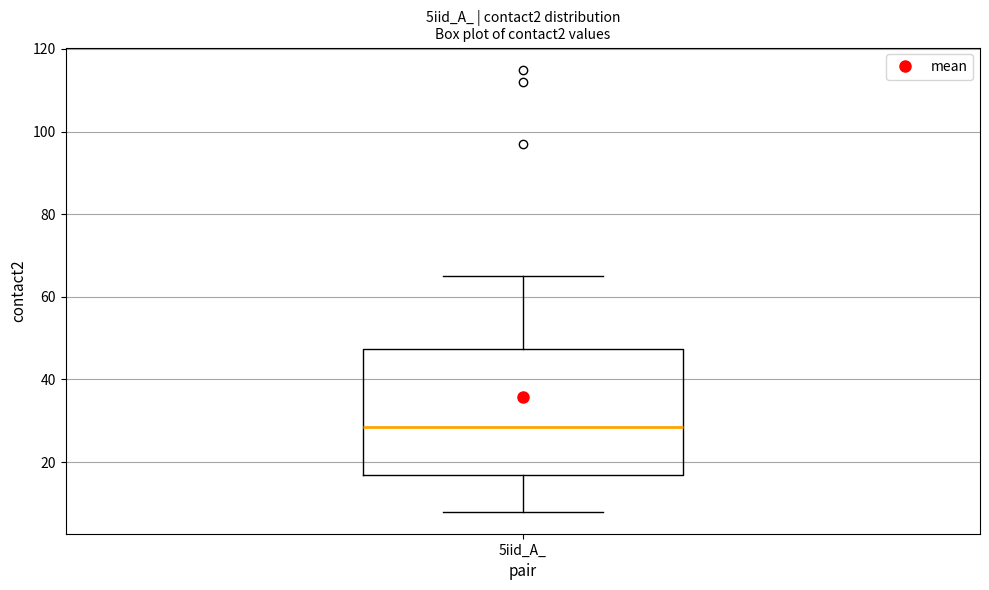

Read this box plot against the y-axis: the position of the median line, the range covered by the box, and the ends of both whiskers. The values are not printed on the chart, so give them approximately, as read against the axis.

median 28, box 16 to 48, whiskers 8 to 66